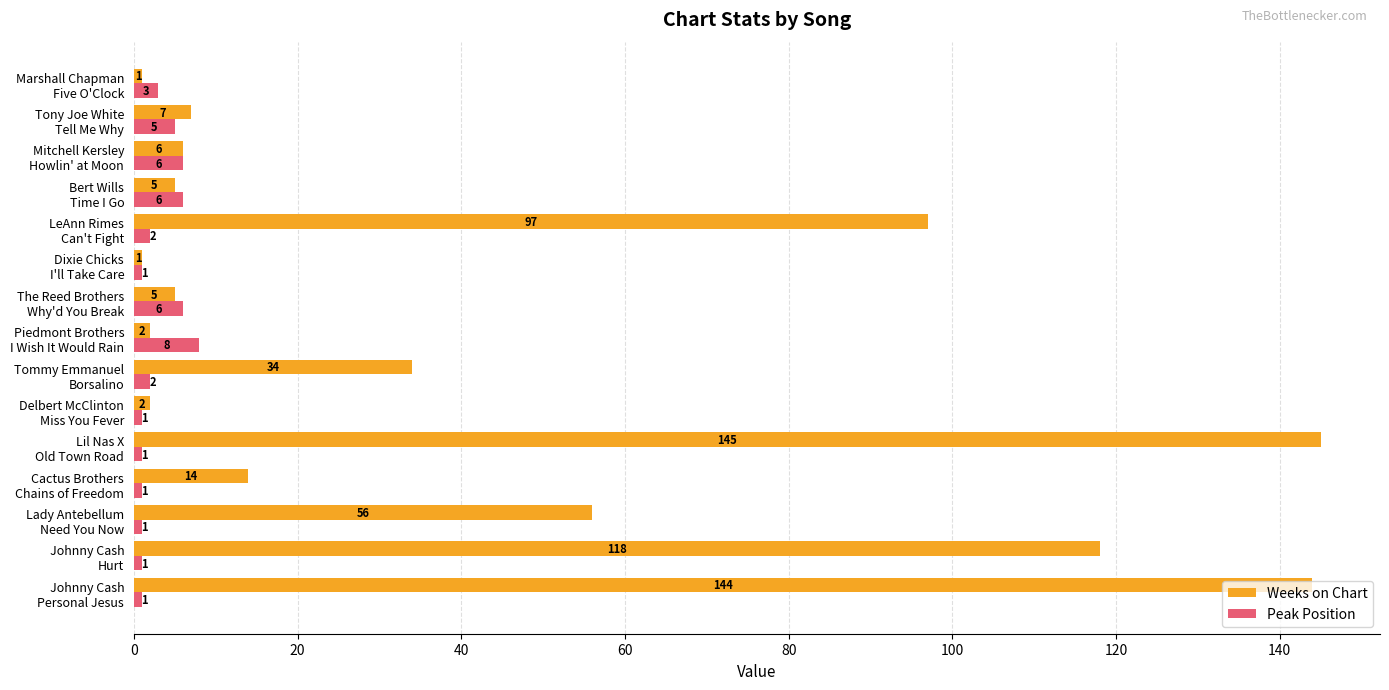

How many Peak Position values are between 1 and 6?

14